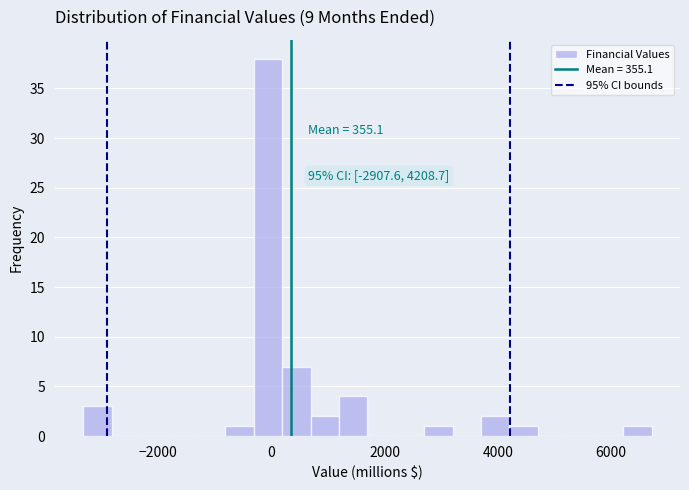

Around what value on the x-axis is the tallest bar? Give the approximate position of its centre, as read against the axis.

0